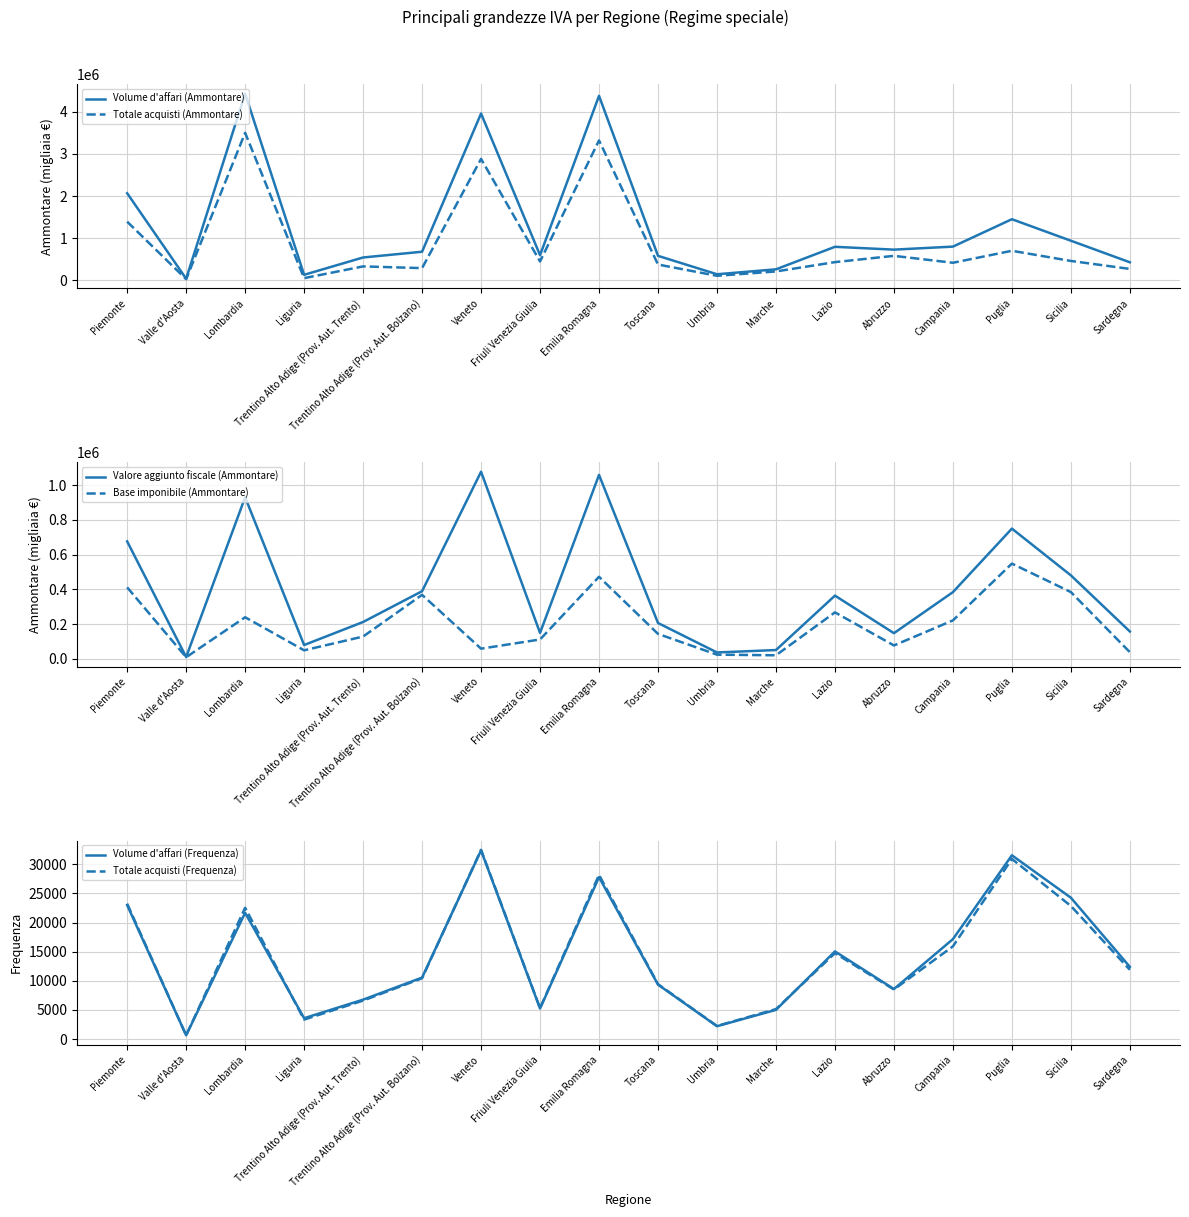

True or false: Base imponibile (Ammontare) and Valore aggiunto fiscale (Ammontare) intersect in this chart.

False